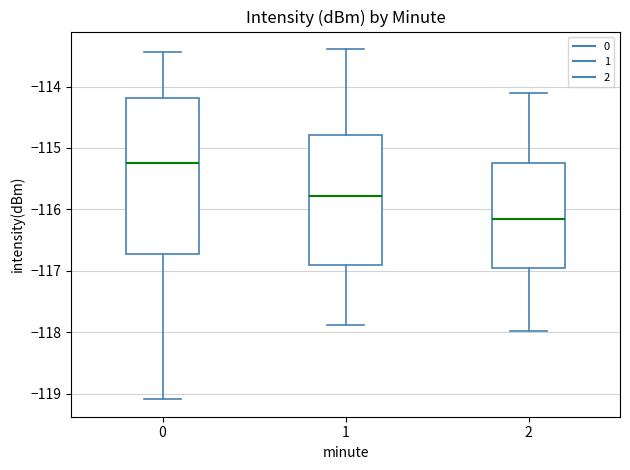

Where does the lower whisker of the box at x = 2 end on the y-axis? The values are not printed on the chart, so give them approximately, as read against the axis.

-118.0